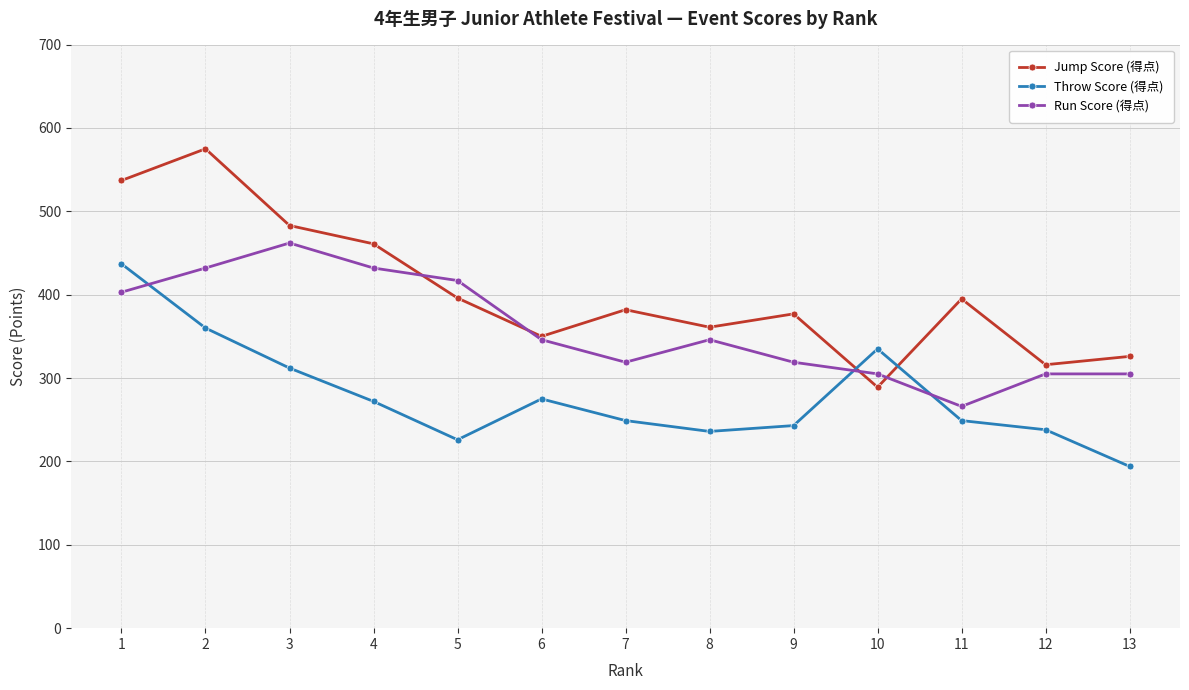

Is the value of Throw Score (得点) at 6 greater than the value of Run Score (得点) at 5?

No